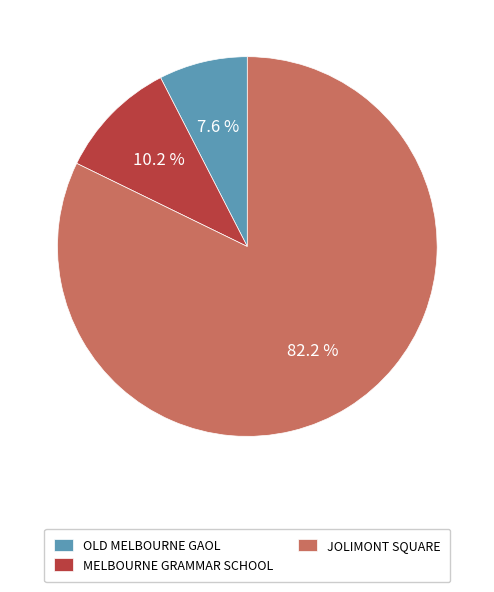

Rank the categories by value from highest to lowest.

JOLIMONT SQUARE, MELBOURNE GRAMMAR SCHOOL, OLD MELBOURNE GAOL